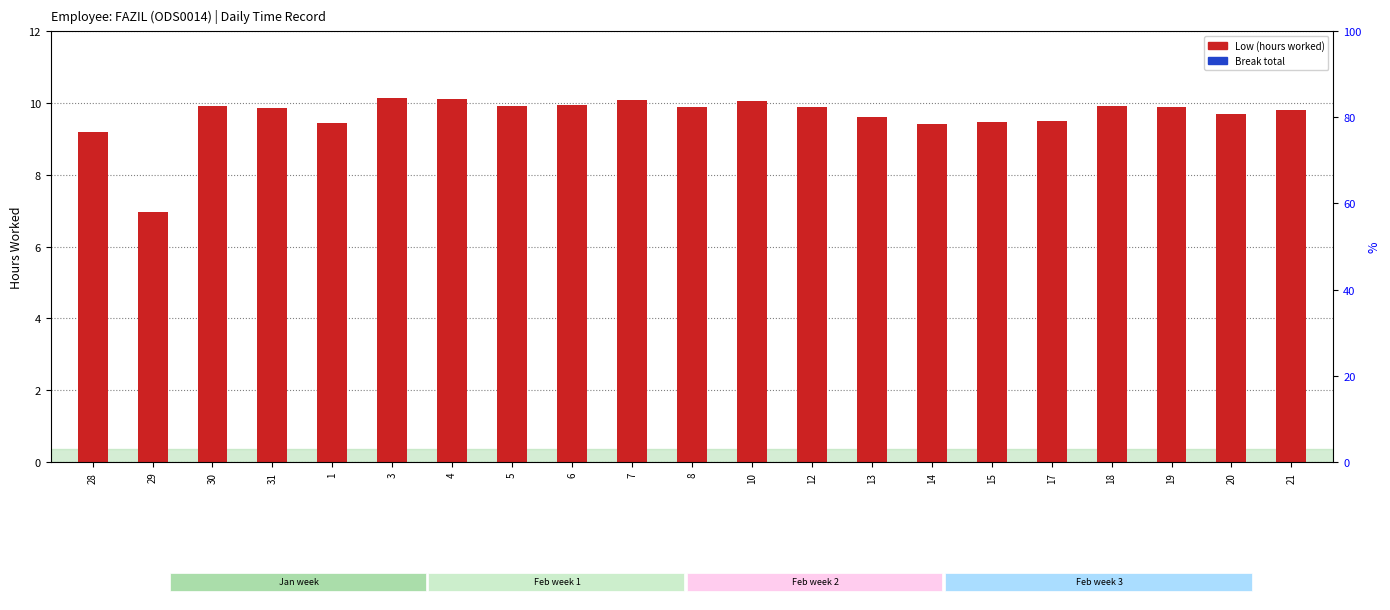

Is the value of Break Total (hrs) at 5 greater than the value of Low (hours) at 5?

No